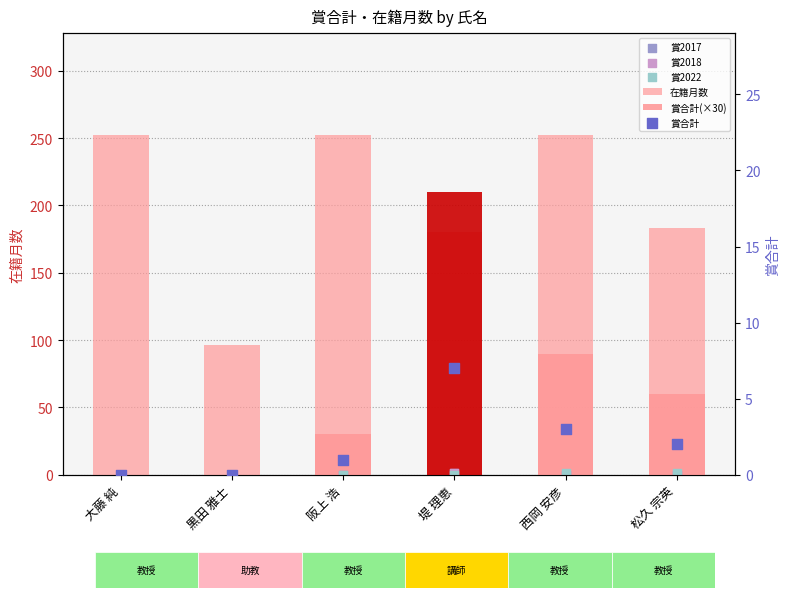

Which series reaches the minimum Y coordinate?

賞合計(×30)